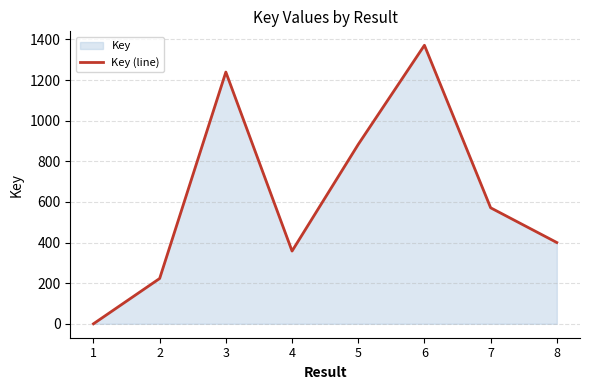

How many lines are shown in the chart?

1